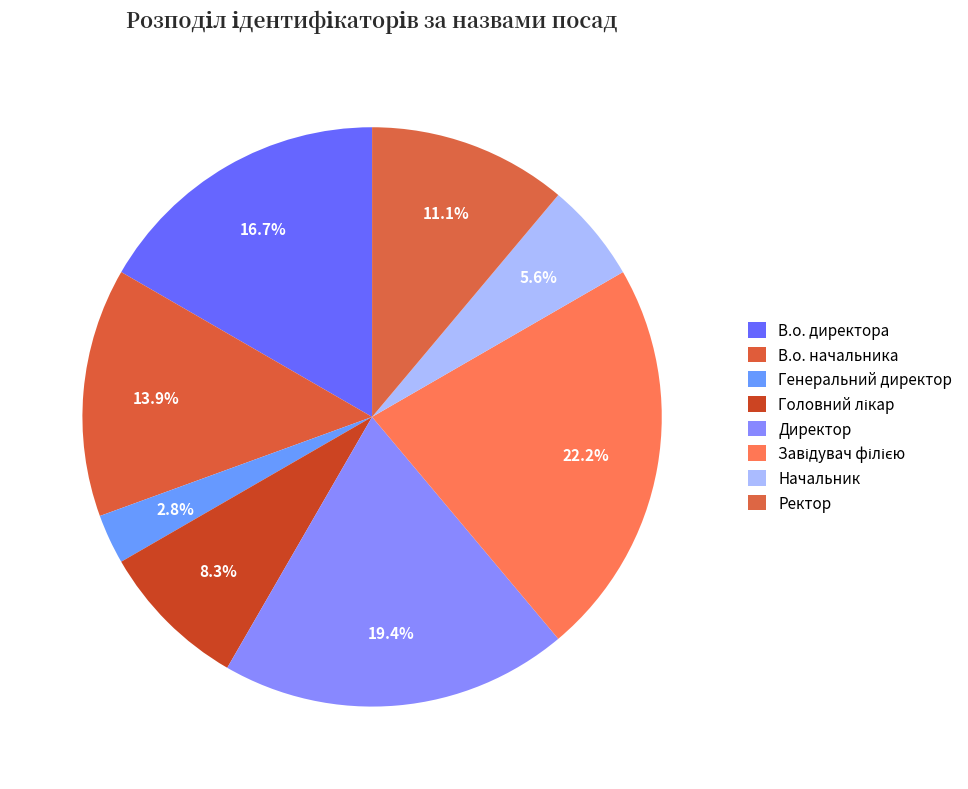

What is the largest slice in the pie chart?

Завідувач філією